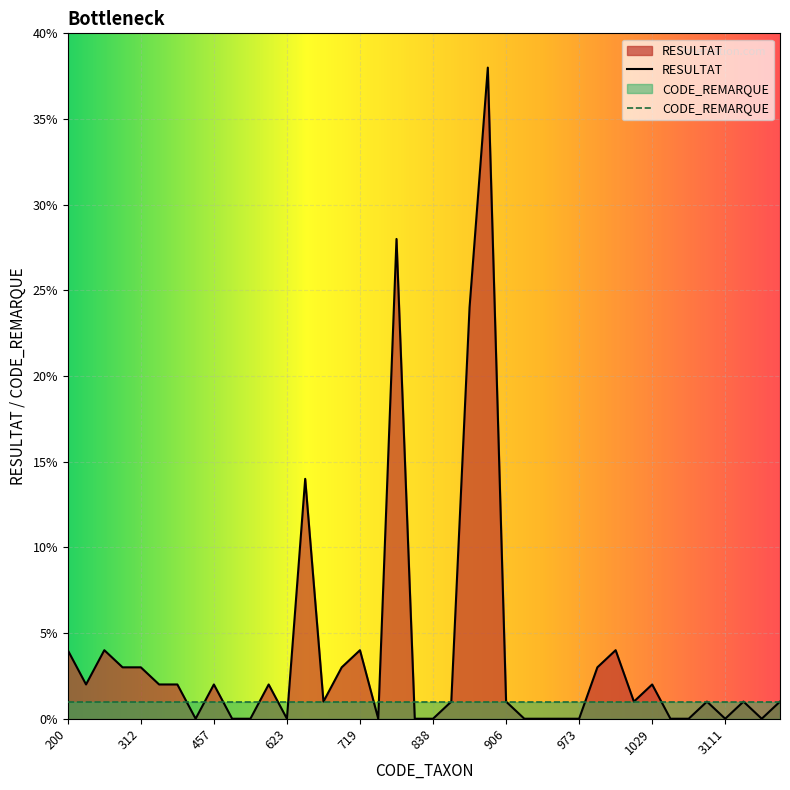

Reading left to right, what are all the values shown in this chart?

200=4	212=2	224=4	231=3	312=3	387=2	390=2	421=0	457=2	502=0	604=0	618=2	623=0	650=14	678=1	704=3	719=4	734=0	807=28	831=0	838=0	880=1	887=24	888=38	906=1	908=0	928=0	933=0	973=0	979=3	994=4	1009=1	1029=2	1043=0	1051=0	1055=1	3111=0	3206=1	9794=0	33844=1